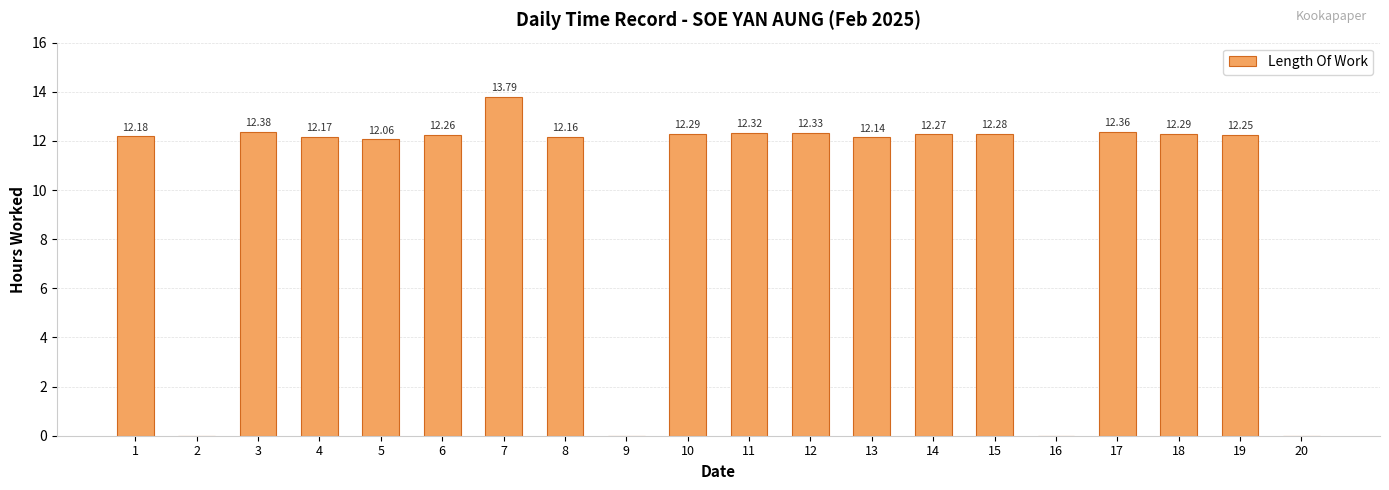

Is it true that the value at 8 is 12.2?

True